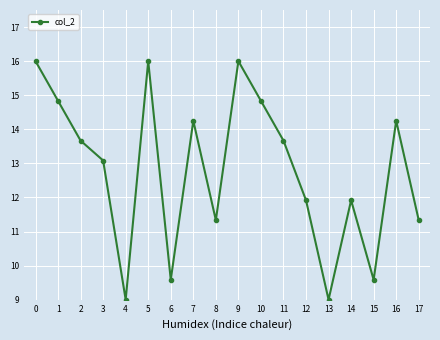

Is it true that the value at 16 is 24.9?

False